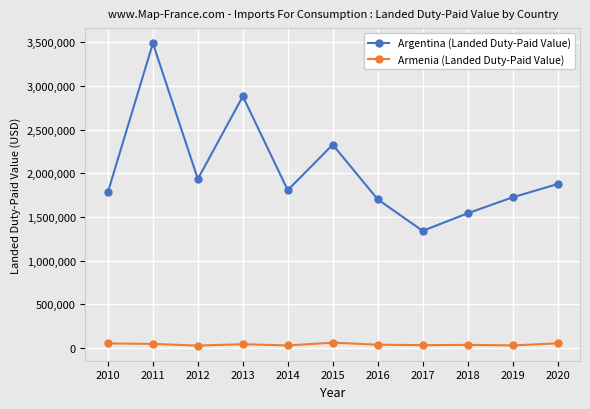

True or false: Armenia (Landed Duty-Paid Value) and Argentina (Landed Duty-Paid Value) intersect in this chart.

False